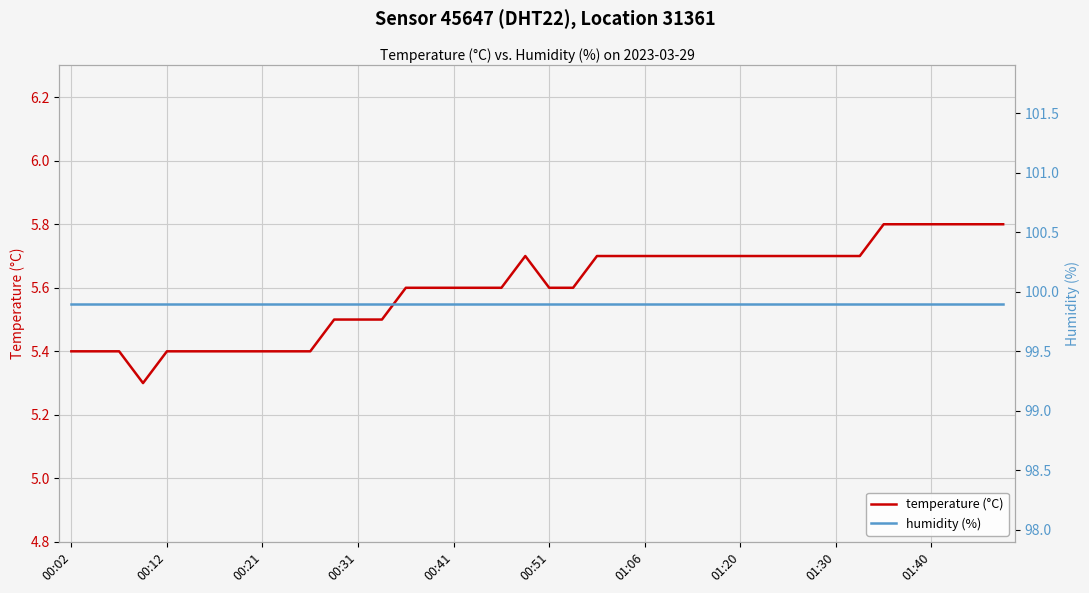

At which category is the sum across all series the highest?

34